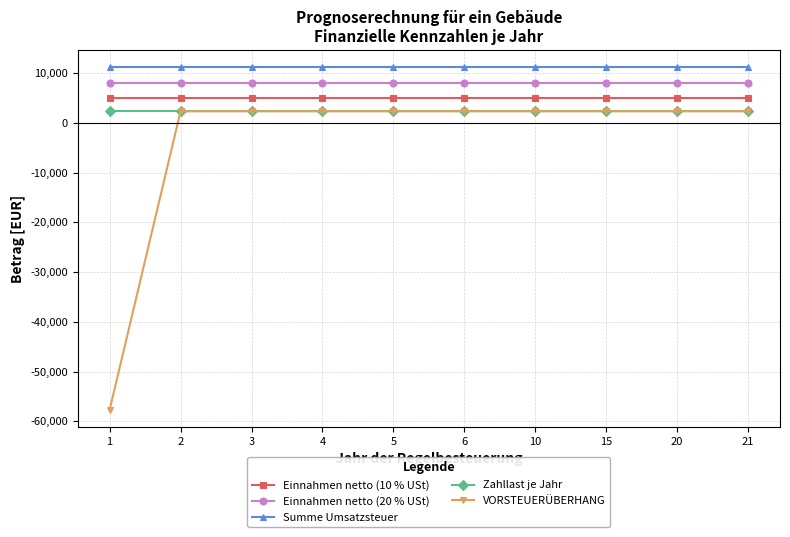

Which series has the largest total across all categories?

Summe Umsatzsteuer